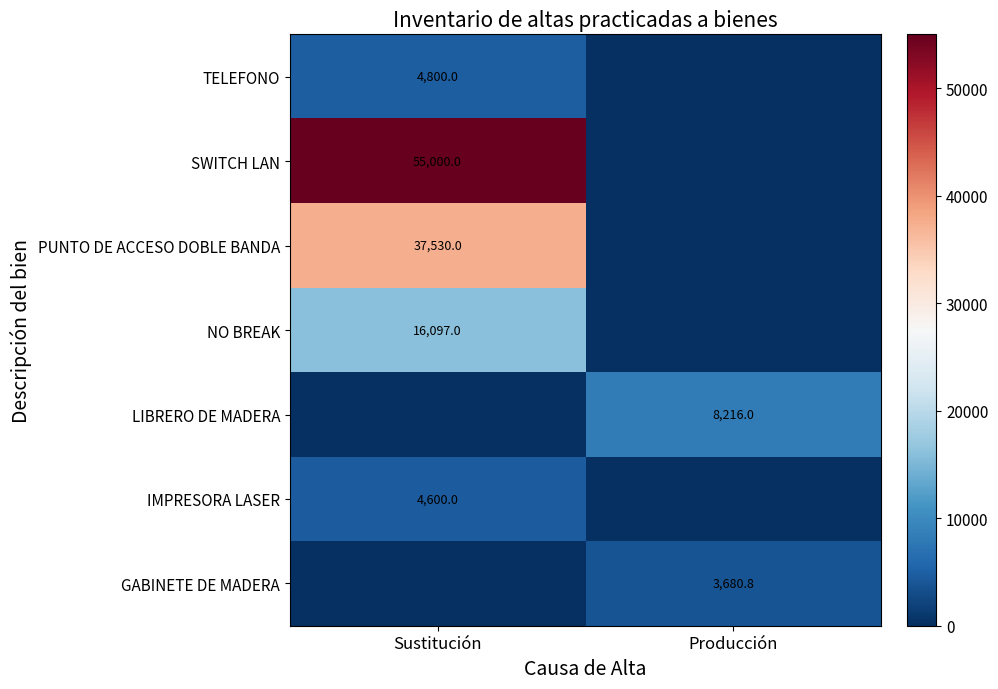

The TELEFONO series shows 4800.0 at Sustitución. True or false?

True